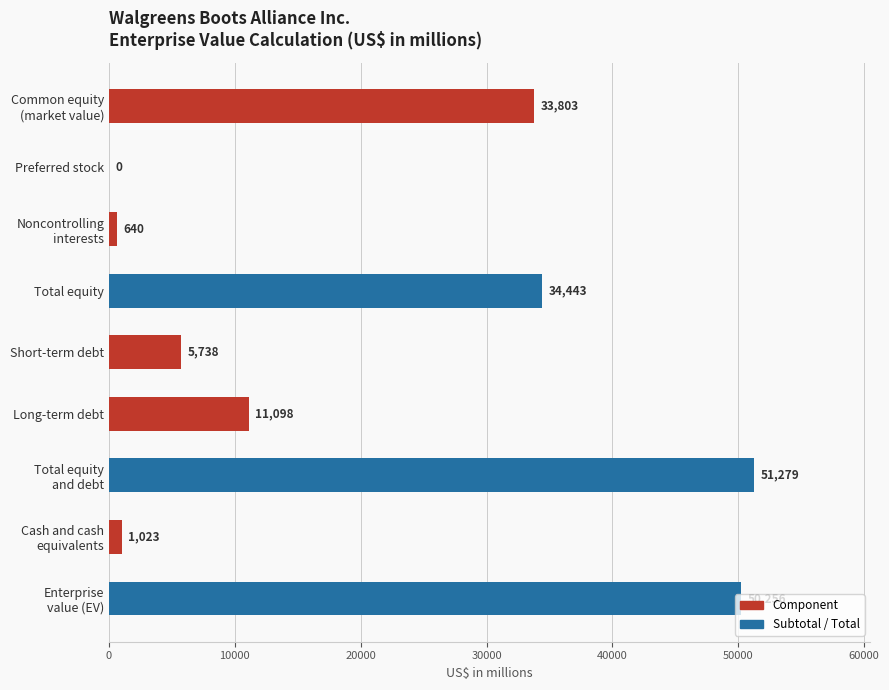

The chart shows a value of 3871 at Long-term debt. True or false?

False